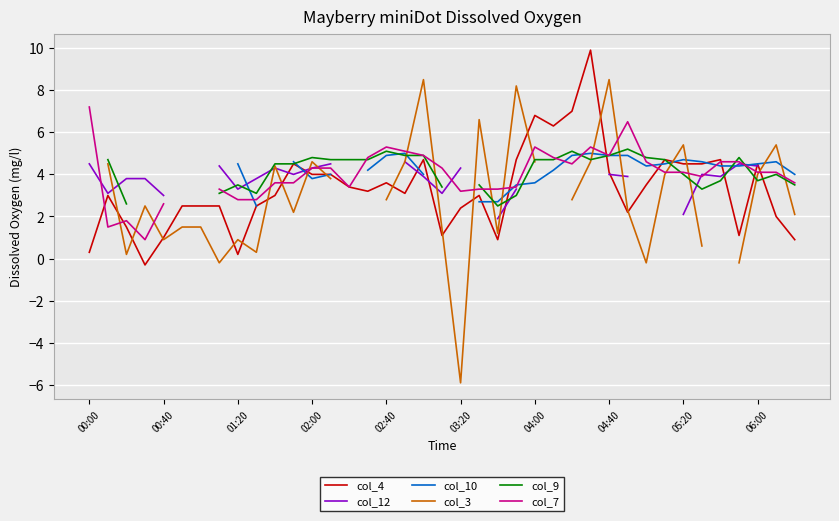

What is the value of the col_3 point at the 25th from the left?

4.6